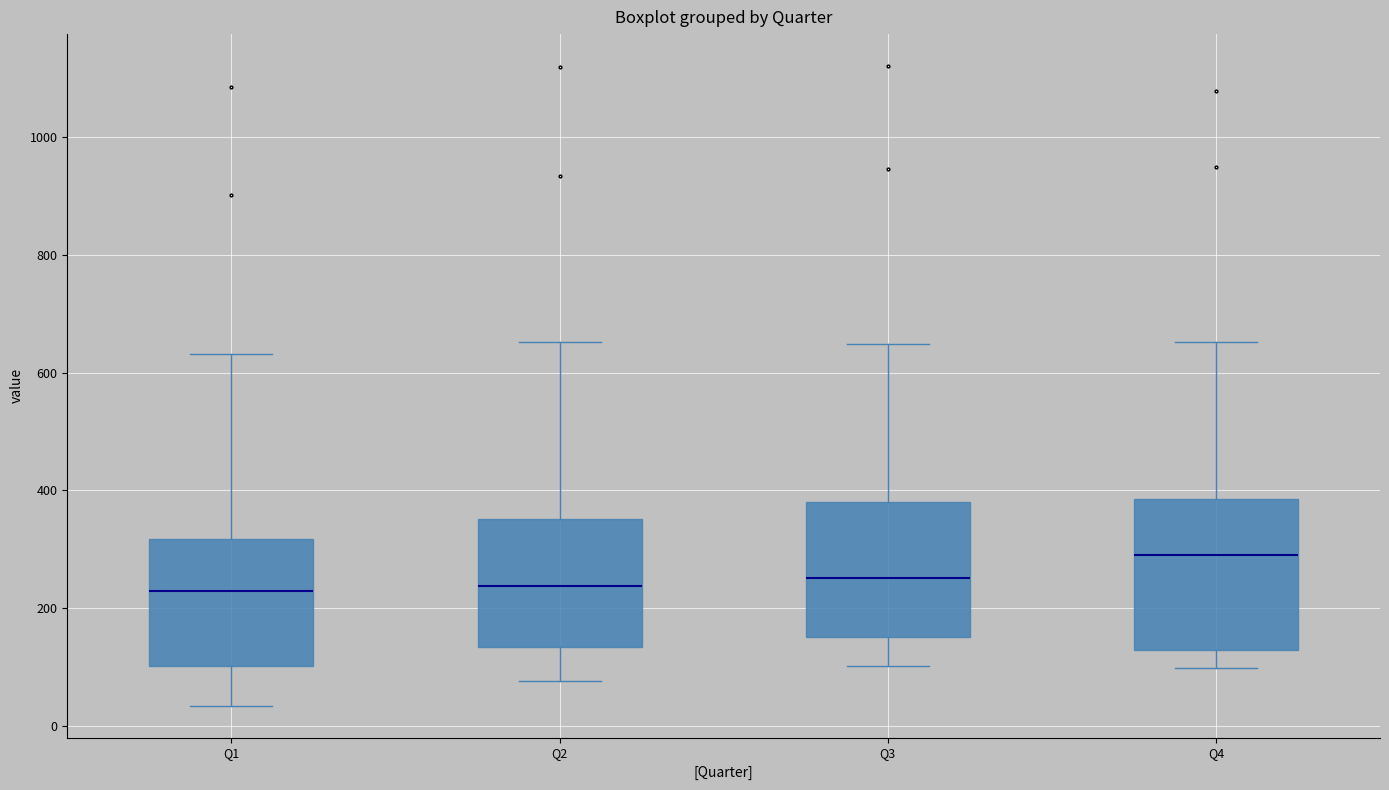

Comparing the boxes themselves (not the whiskers), which one is the tallest?

Q4